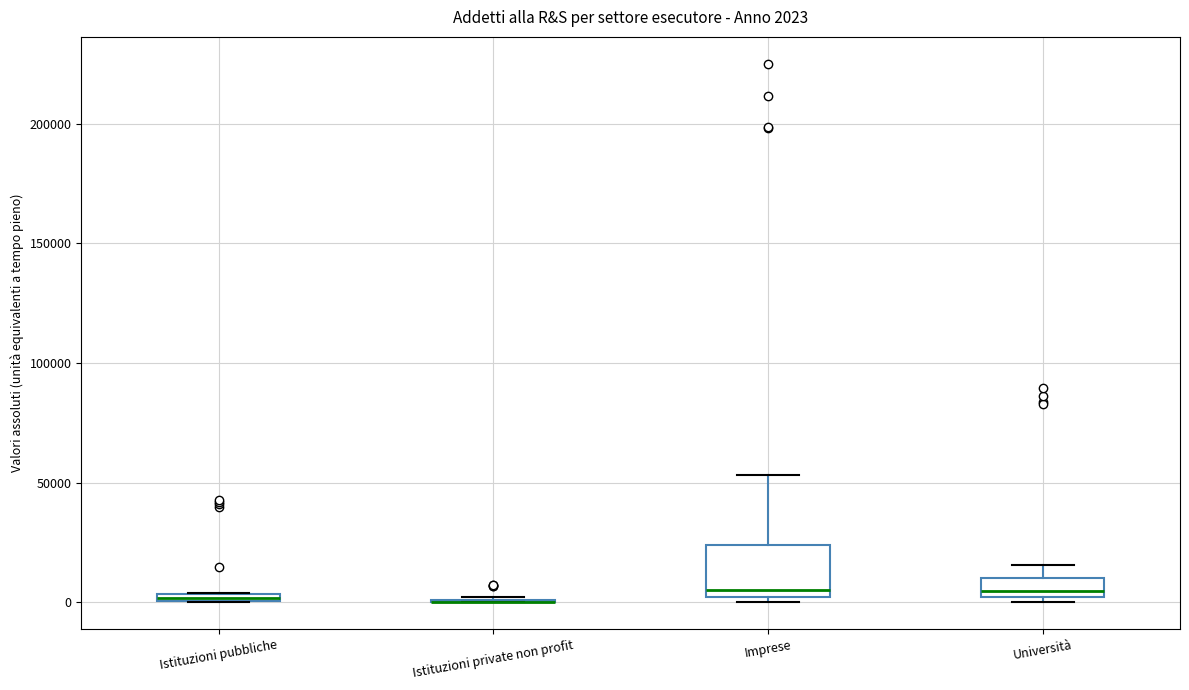

Which box is the tallest, from its lower edge to its upper edge?

Imprese